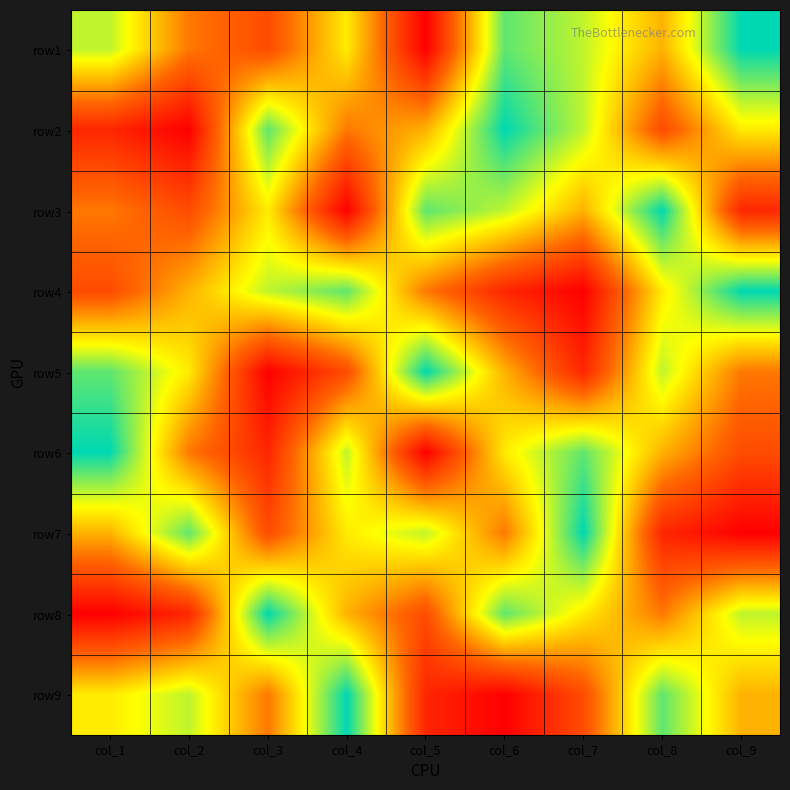

Reading left to right, list all the values displayed in this chart.

row1: col_1=7	col_2=4	col_3=3	col_4=6	col_5=1	col_6=8	col_7=7	col_8=5	col_9=9
row2: col_1=2	col_2=1	col_3=8	col_4=4	col_5=5	col_6=9	col_7=7	col_8=3	col_9=6
row3: col_1=4	col_2=3	col_3=6	col_4=1	col_5=8	col_6=7	col_7=5	col_8=9	col_9=2
row4: col_1=3	col_2=5	col_3=7	col_4=8	col_5=4	col_6=2	col_7=1	col_8=6	col_9=9
row5: col_1=8	col_2=6	col_3=1	col_4=3	col_5=9	col_6=5	col_7=2	col_8=7	col_9=4
row6: col_1=9	col_2=4	col_3=2	col_4=7	col_5=1	col_6=6	col_7=8	col_8=5	col_9=3
row7: col_1=5	col_2=8	col_3=3	col_4=6	col_5=7	col_6=4	col_7=9	col_8=2	col_9=1
row8: col_1=1	col_2=2	col_3=9	col_4=5	col_5=3	col_6=8	col_7=6	col_8=4	col_9=7
row9: col_1=6	col_2=7	col_3=4	col_4=9	col_5=2	col_6=1	col_7=3	col_8=8	col_9=5